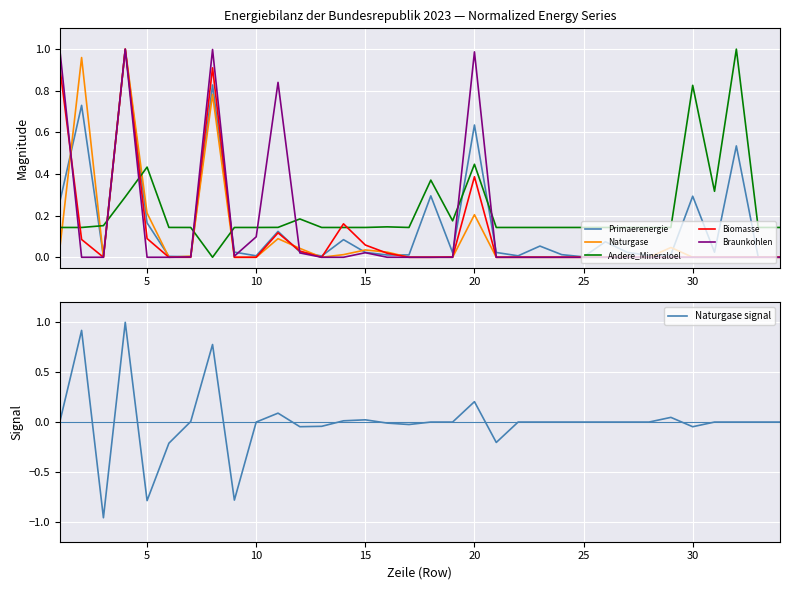

The Andere_Mineraloel series shows 0.1 at 5. True or false?

False